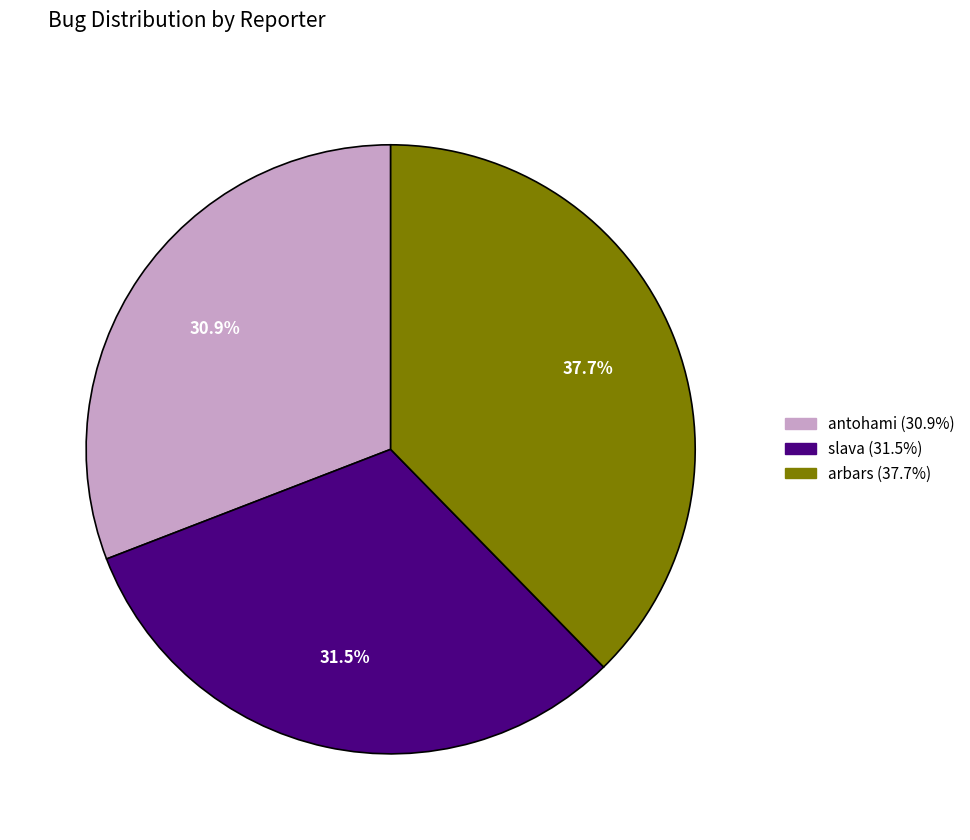

Combined, what portion of the pie is arbars and slava?

69.1%